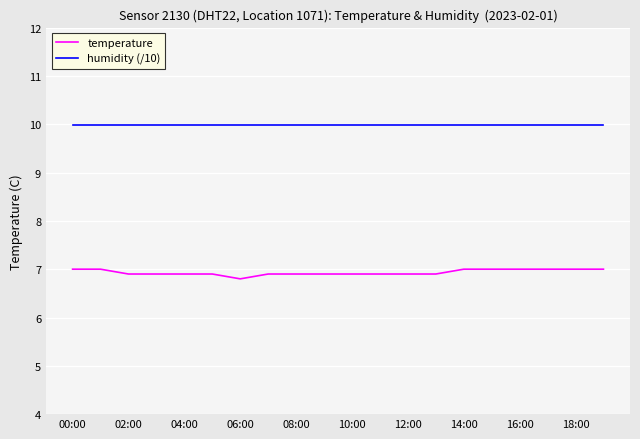

Reading right to left, transcribe all the data shown in this chart.

temperature: 7.0	7.0	7.0	7.0	7.0	7.0	6.9	6.9	6.9	6.9	6.9	6.9	6.9	6.8	6.9	6.9	6.9	6.9	7.0	7.0
humidity (/10): 10.0	10.0	10.0	10.0	10.0	10.0	10.0	10.0	10.0	10.0	10.0	10.0	10.0	10.0	10.0	10.0	10.0	10.0	10.0	10.0